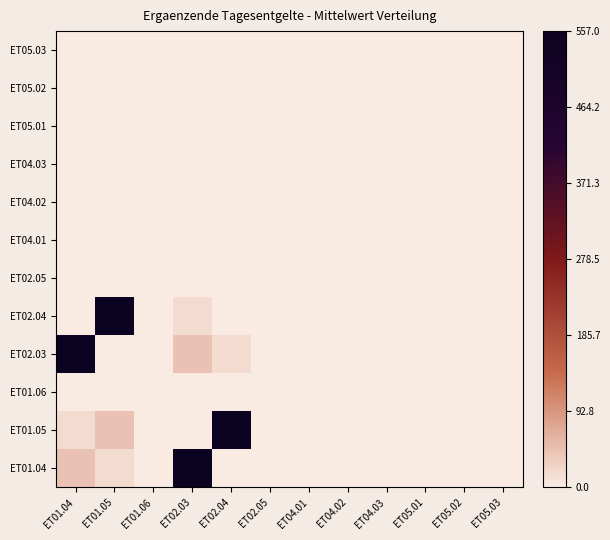

How many data points does each series have?

12